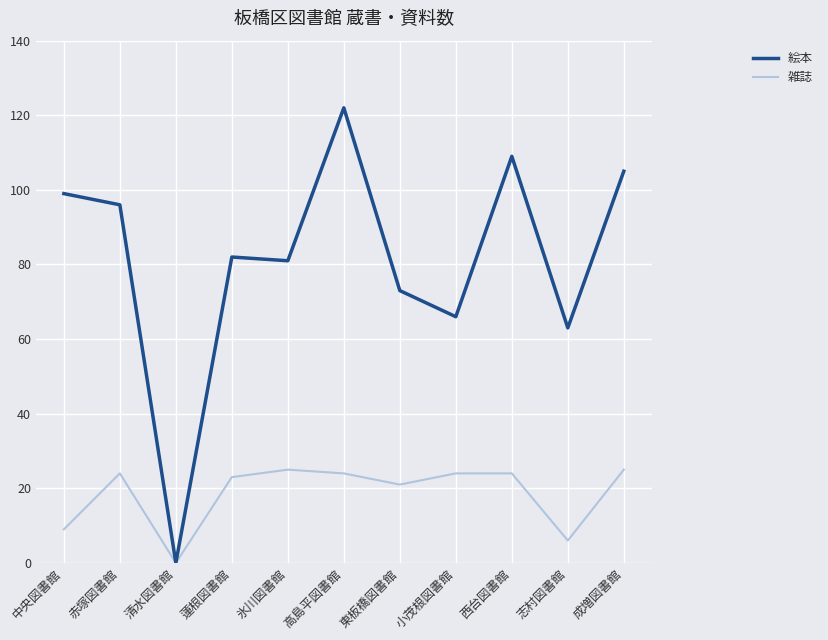

Reading right to left, extract all data points from this chart.

絵本: 105	63	109	66	73	122	81	82	0	96	99
雑誌: 25	6	24	24	21	24	25	23	0	24	9